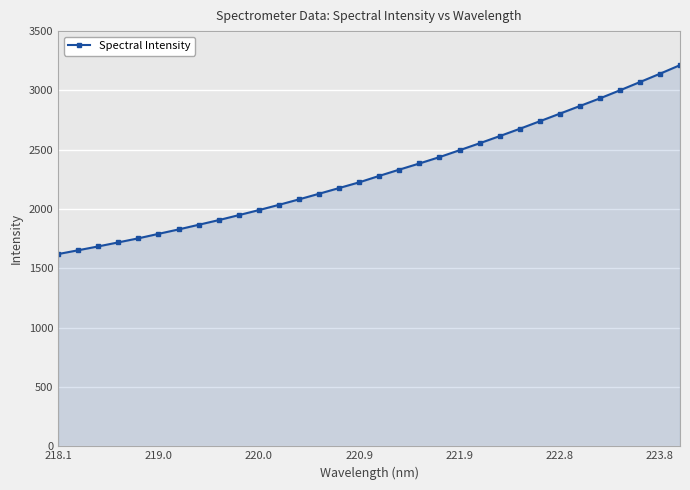

What is the smallest value displayed?

1620.6